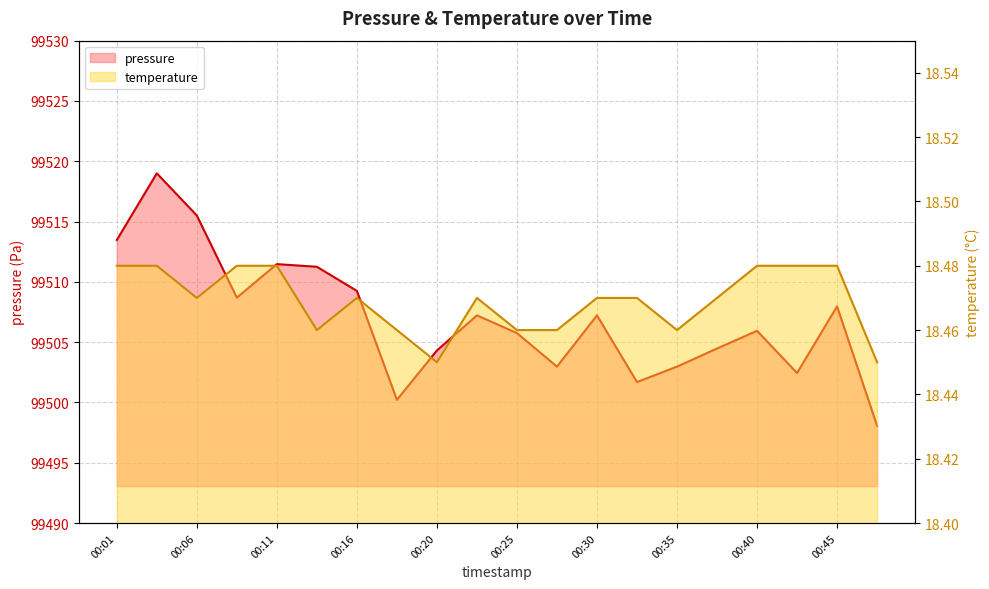

Rank the categories by pressure value from lowest to highest.

00:47, 00:18, 00:33, 00:42, 00:28, 00:35, 00:20, 00:37, 00:25, 00:40, 00:23, 00:30, 00:45, 00:08, 00:16, 00:13, 00:11, 00:01, 00:06, 00:03